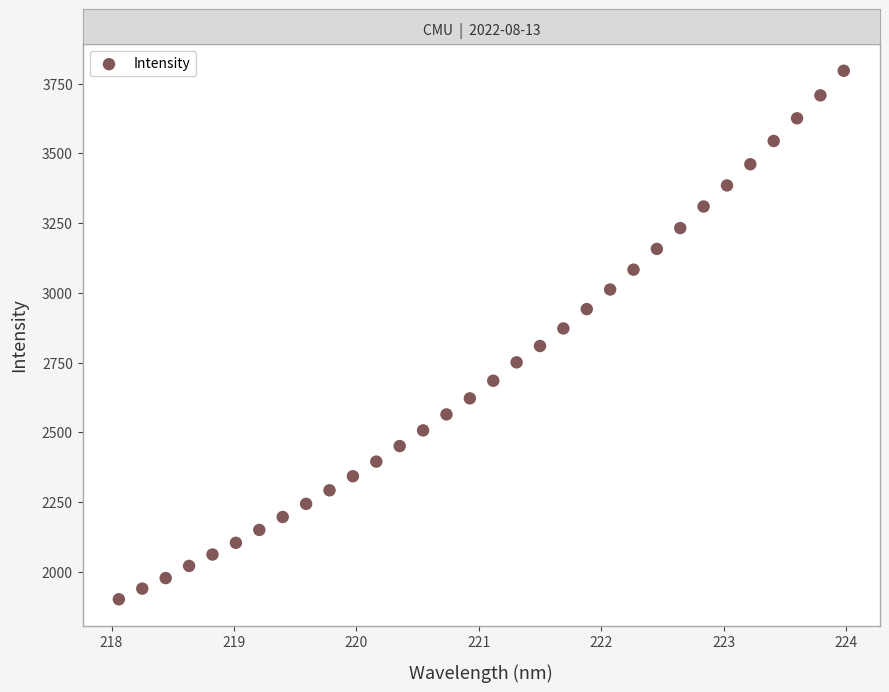

What is the range of X values (max minus min)?

5.9